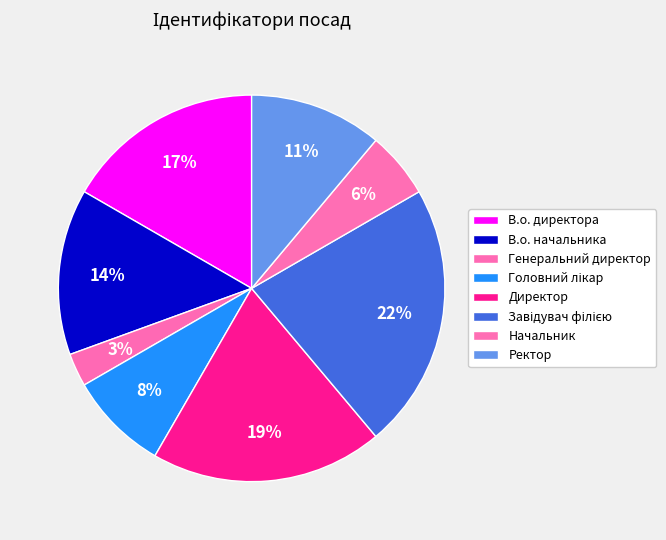

How many slices are in this pie chart?

8